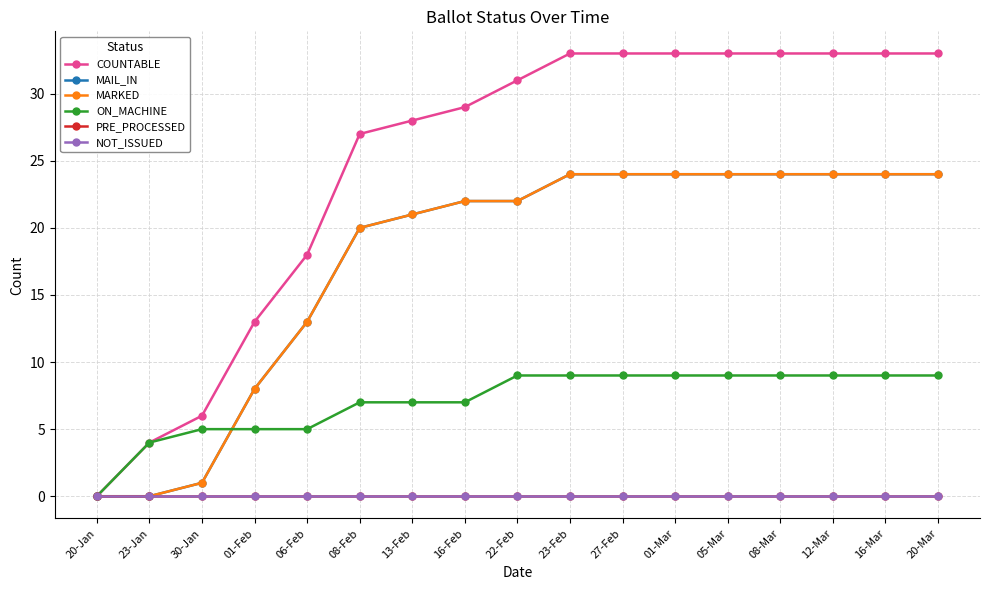

Does the chart have visible grid lines?

Yes